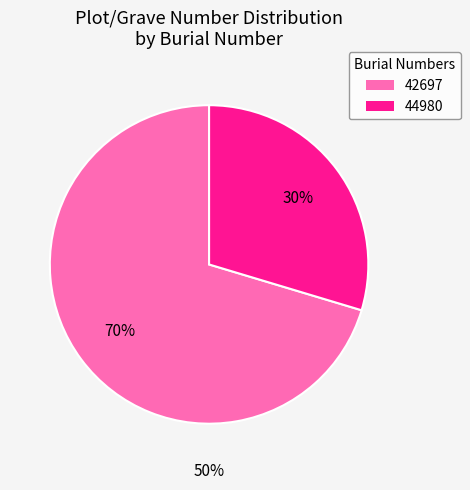

To the nearest percent, what percentage of the pie is 44980?

30%